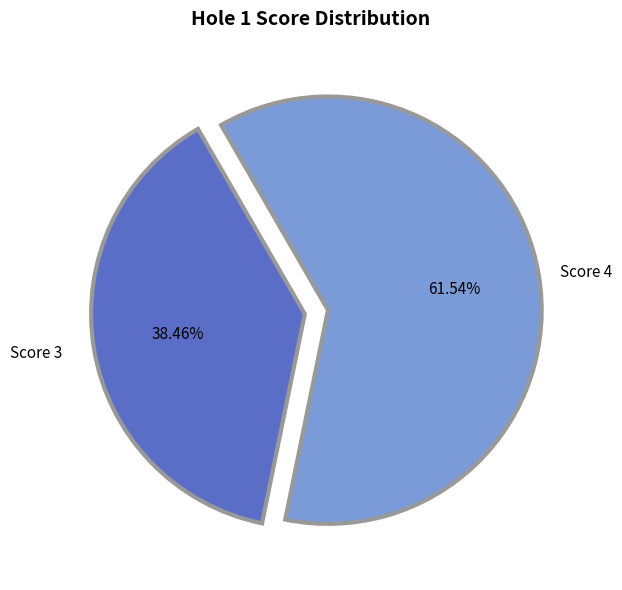

Count the number of slices in the pie.

2